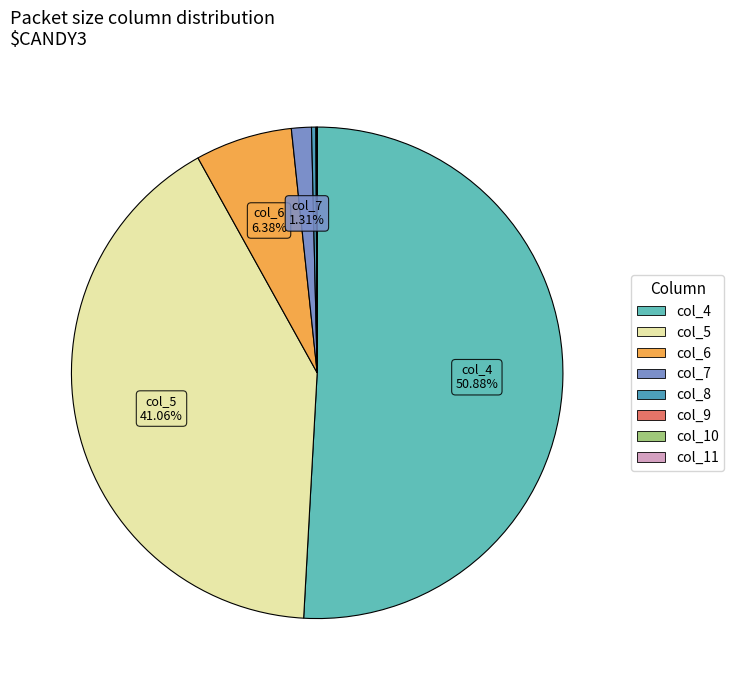

To the nearest percent, what is the average slice percentage?

12%